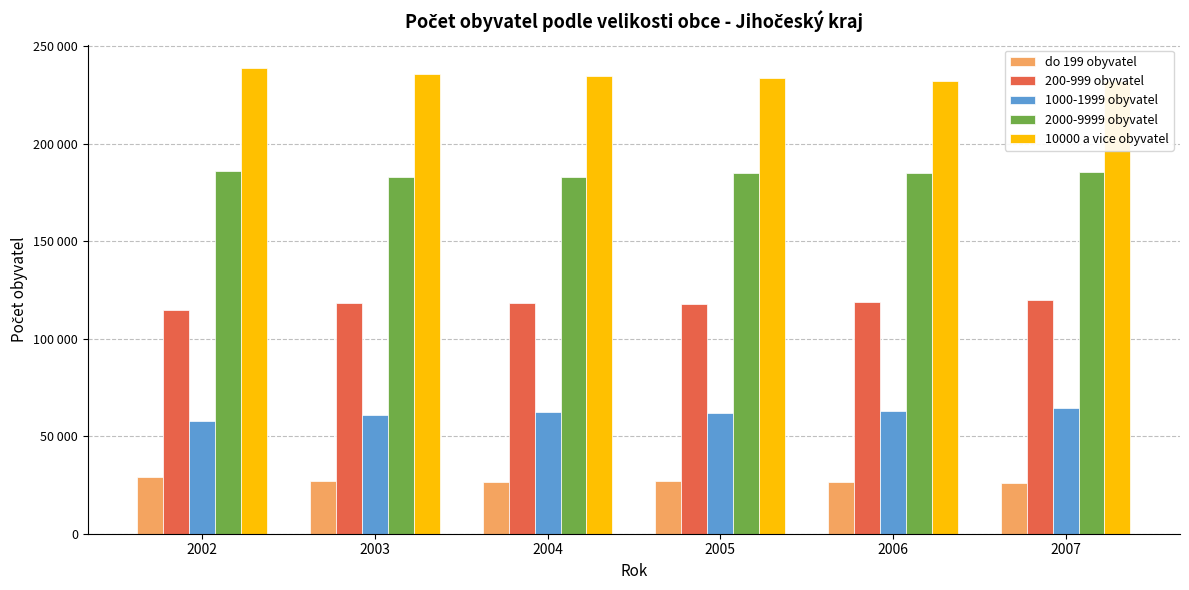

Is it true that 1000-1999 obyvatel equals 62572 at 2004?

True